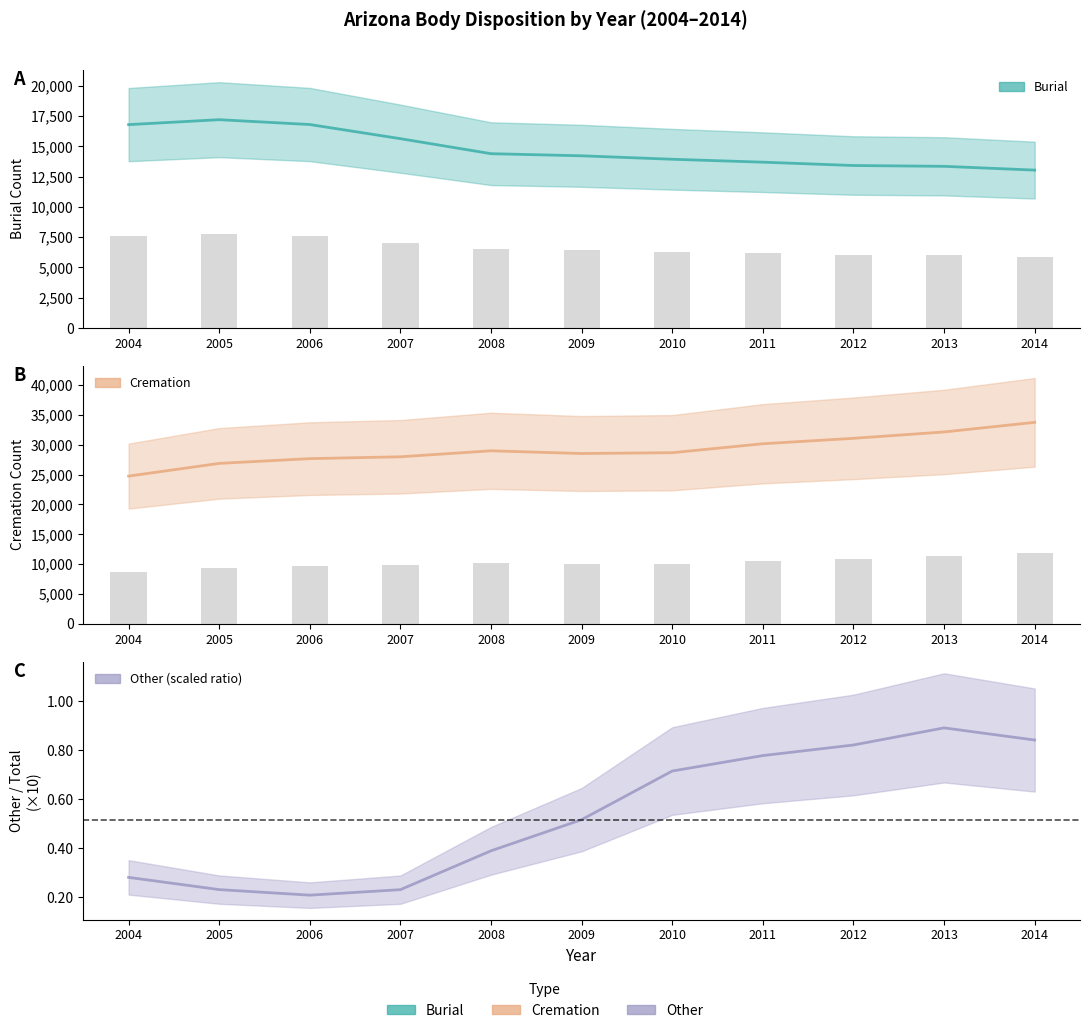

How many values in the Burial series are below 14225?

5